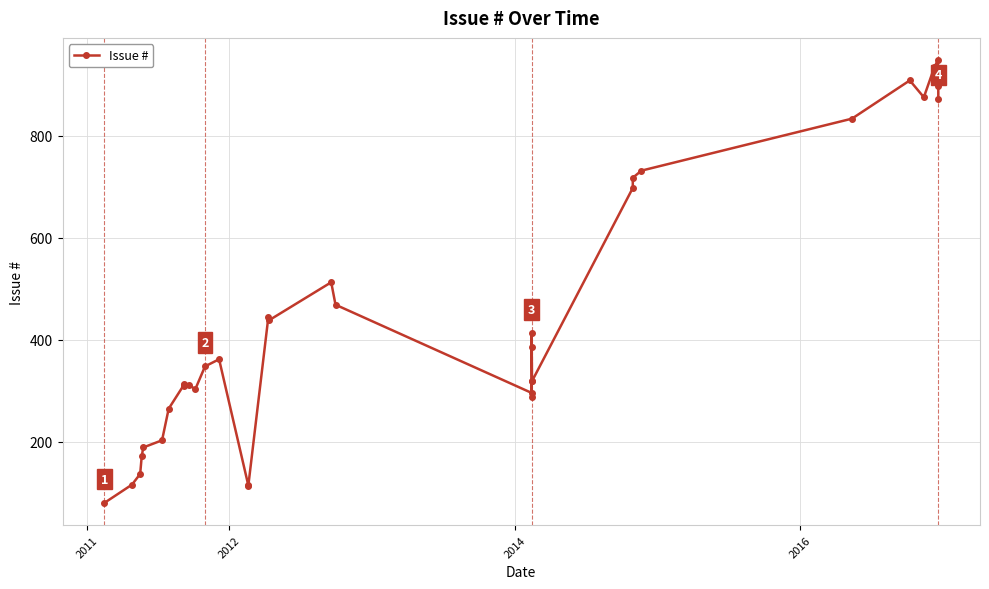

How many interior local valleys (lower than both neighbors) does the data have?

8